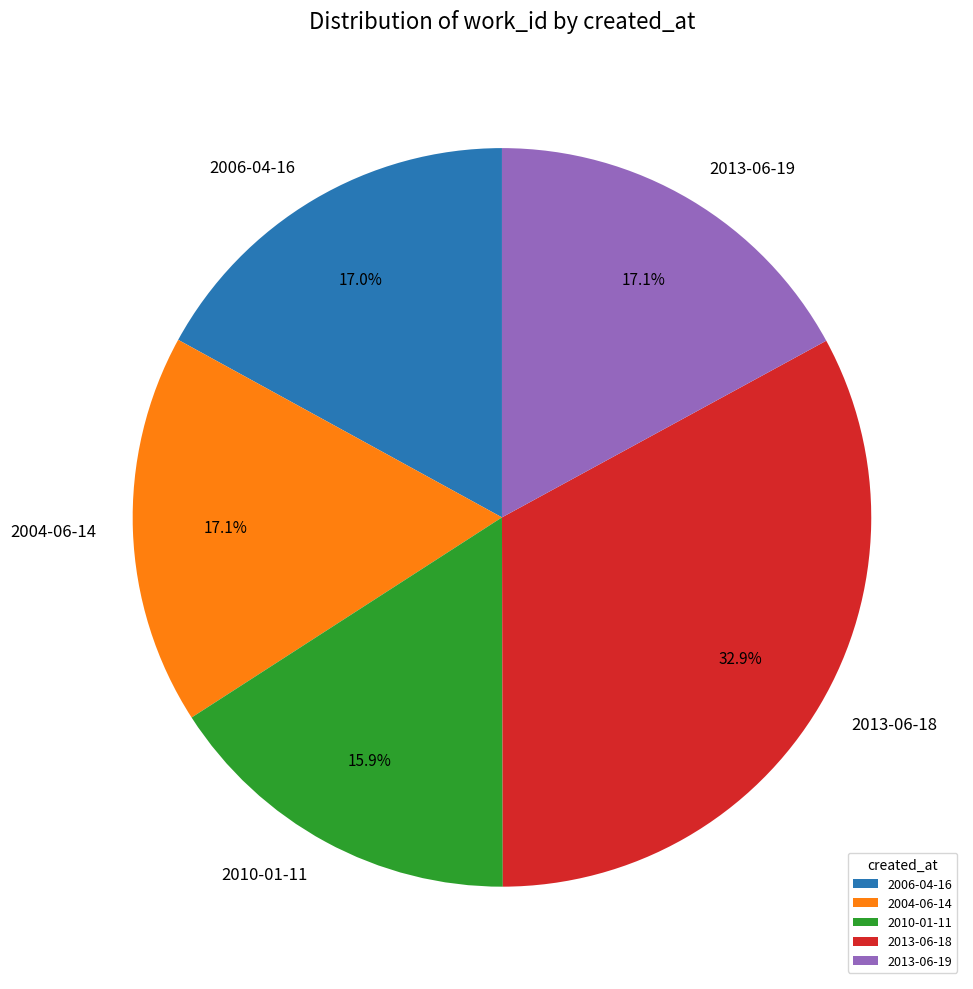

Is there a majority slice in this chart?

No